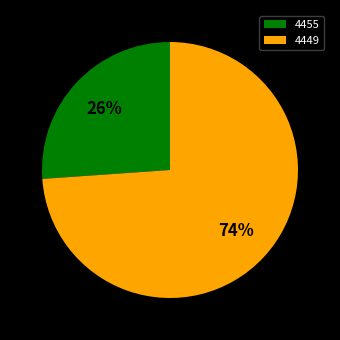

Is the sum of 4449 and 4455 greater than half?

Yes